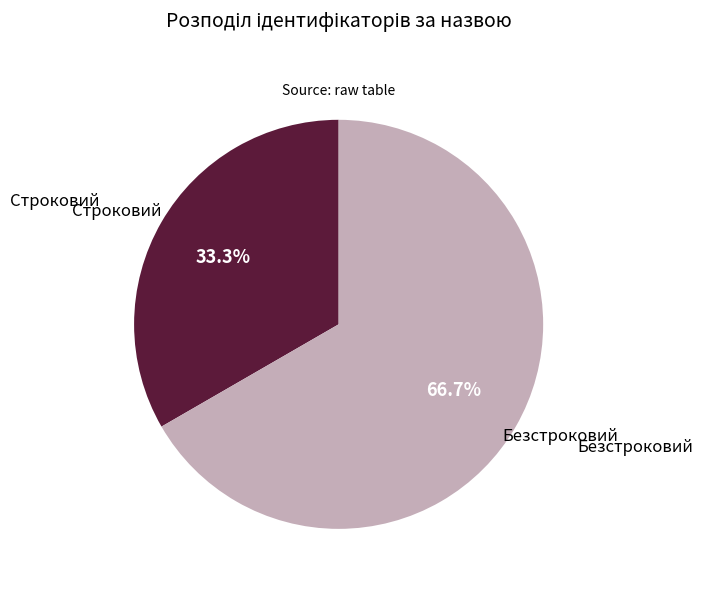

Does any single category account for the majority?

Yes